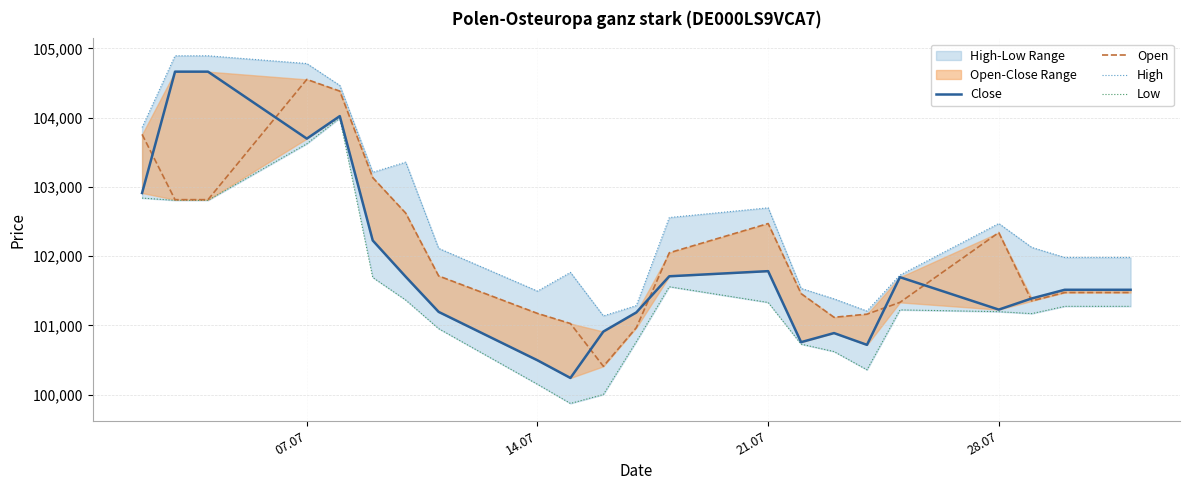

Rank the series by their maximum value, from lowest to highest.

Low, Open, Close, High